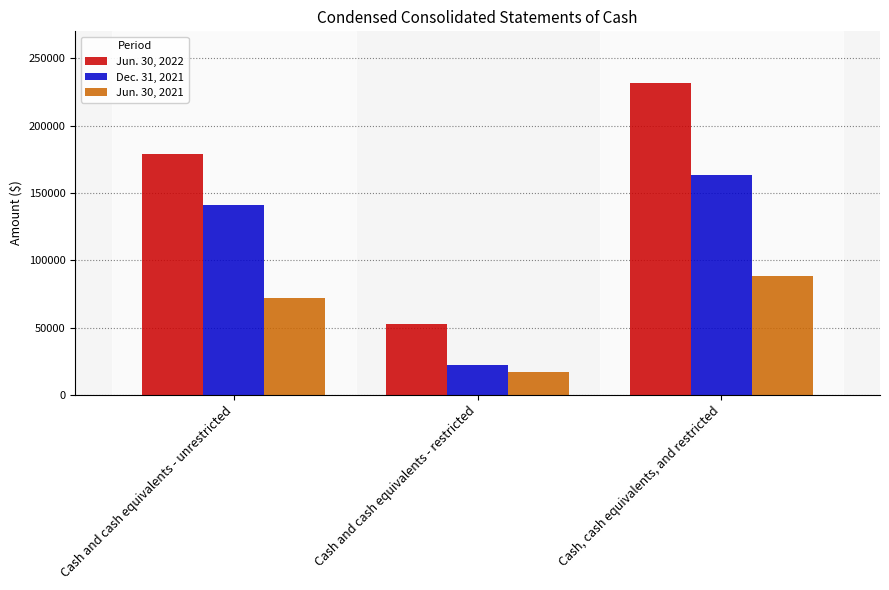

Which series has the widest spread of values?

Jun. 30, 2022